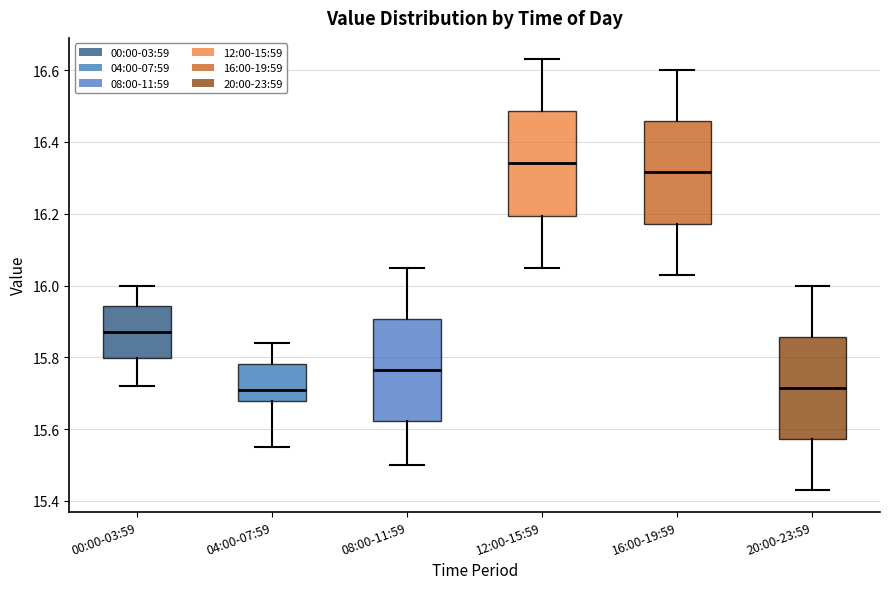

Reading left to right, read every box against the y-axis: the position of its median line, the range the box covers, and the ends of its whiskers. The values are not printed on the chart, so give them approximately, as read against the axis.

00:00-03:59: median 15.88, box 15.80 to 15.94, whiskers 15.72 to 16.00
04:00-07:59: median 15.72, box 15.68 to 15.78, whiskers 15.56 to 15.84
08:00-11:59: median 15.76, box 15.62 to 15.90, whiskers 15.50 to 16.06
12:00-15:59: median 16.34, box 16.20 to 16.48, whiskers 16.06 to 16.64
16:00-19:59: median 16.32, box 16.18 to 16.46, whiskers 16.04 to 16.60
20:00-23:59: median 15.72, box 15.58 to 15.86, whiskers 15.44 to 16.00